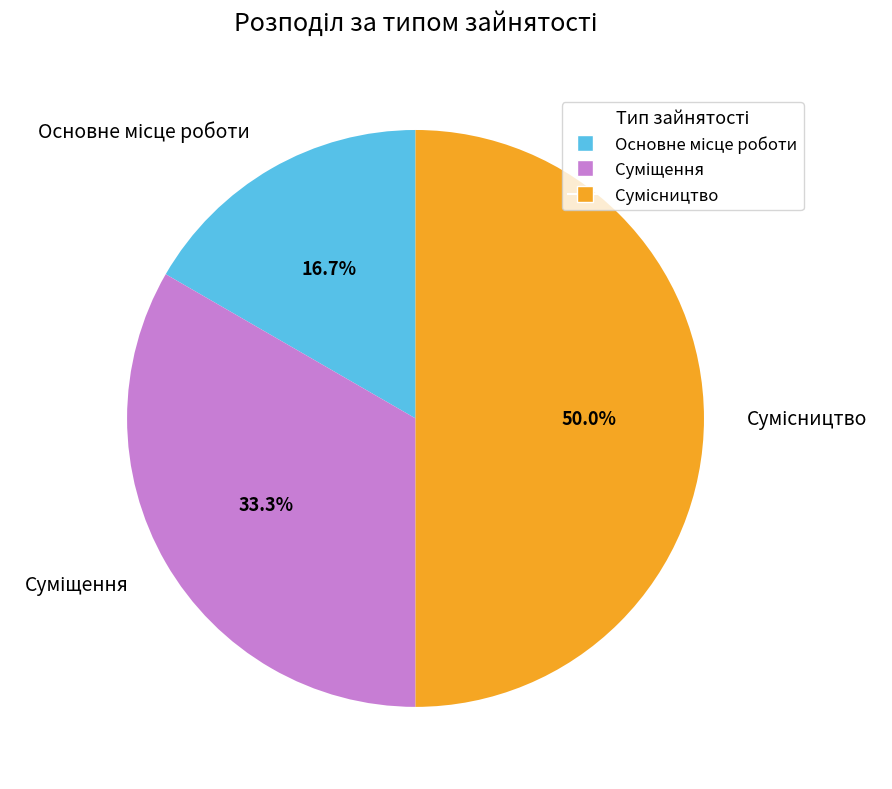

How many segments does this pie chart have?

3